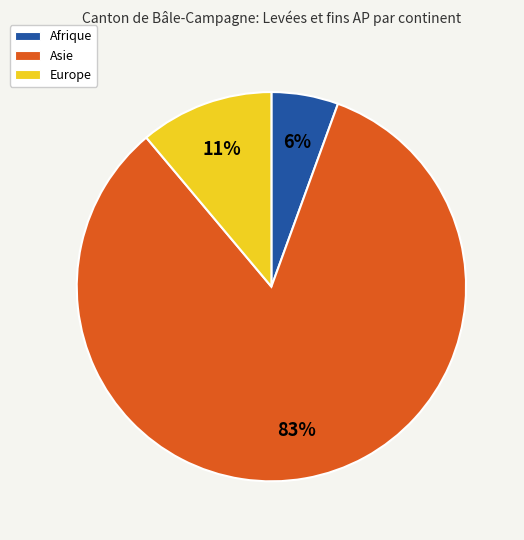

To the nearest percent, what percentage of the pie is Europe?

11%